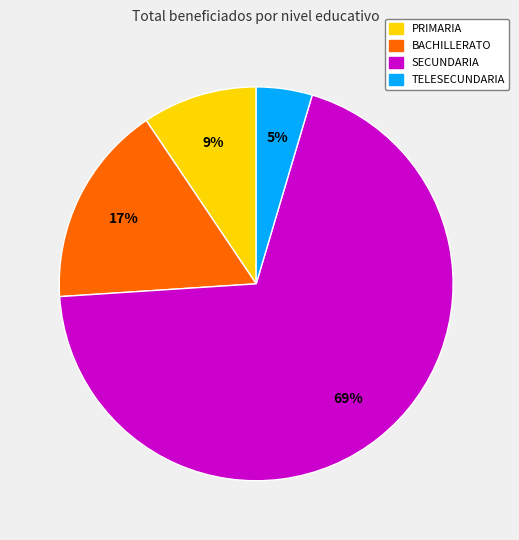

To the nearest percent, what is the average slice percentage?

25%